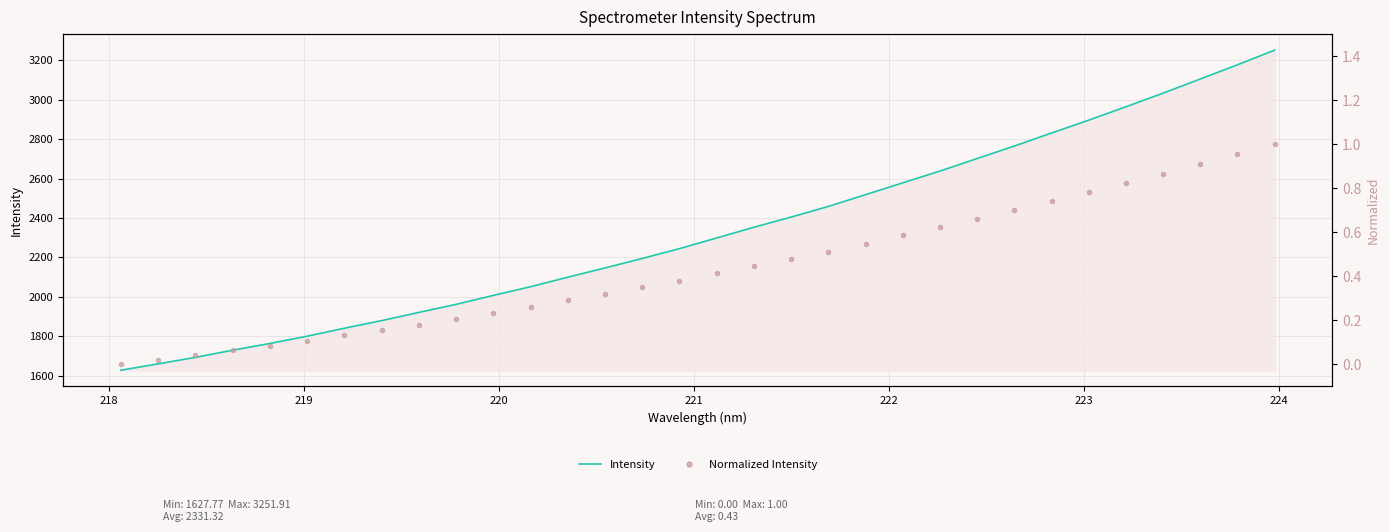

What is the lowest value of the Intensity series?

1627.8